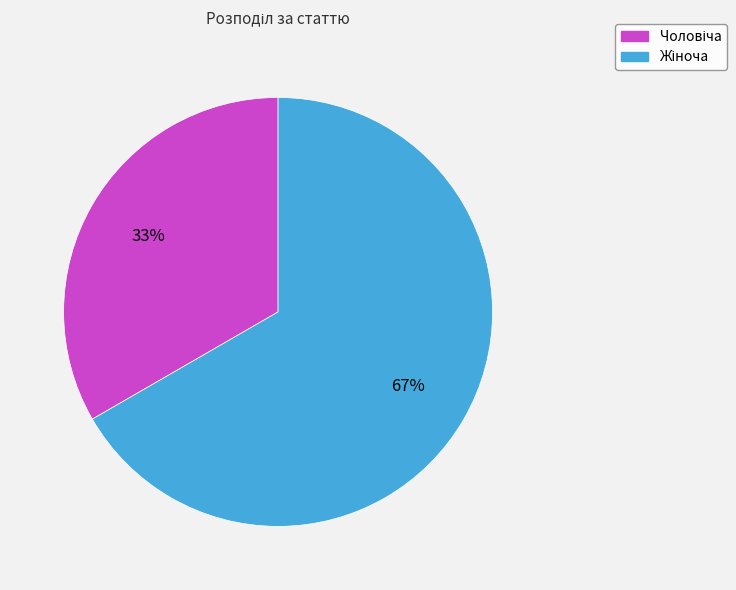

Is there any slice that represents more than half of the pie?

Yes